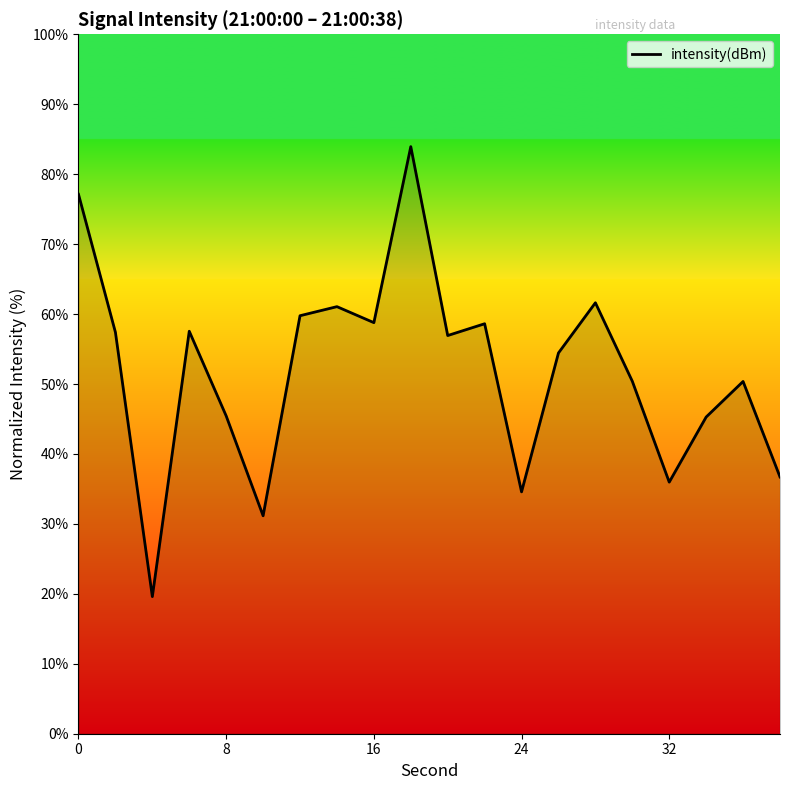

What is the minimum value shown in the chart?

19.6